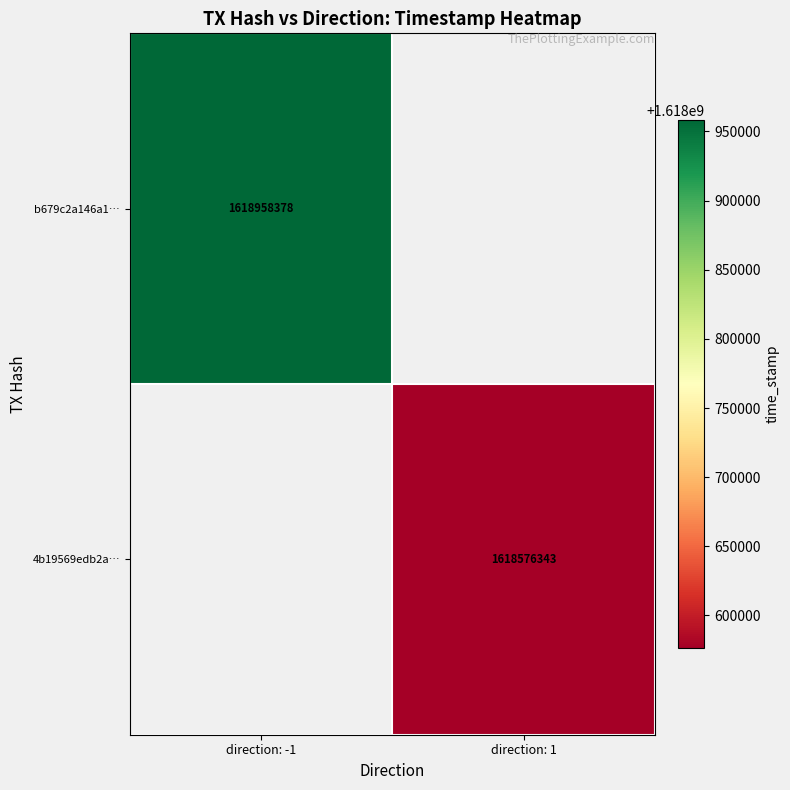

The 4b19569edb2a… series shows 542222247 at direction: 1. True or false?

False